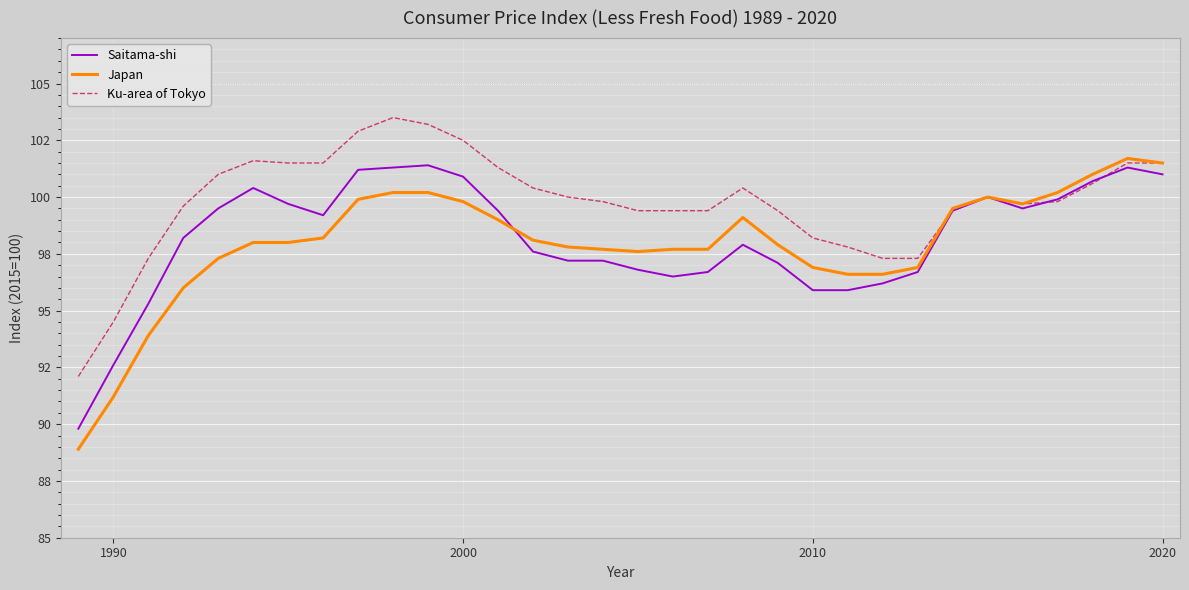

Does the chart display data point markers on the line(s)?

No